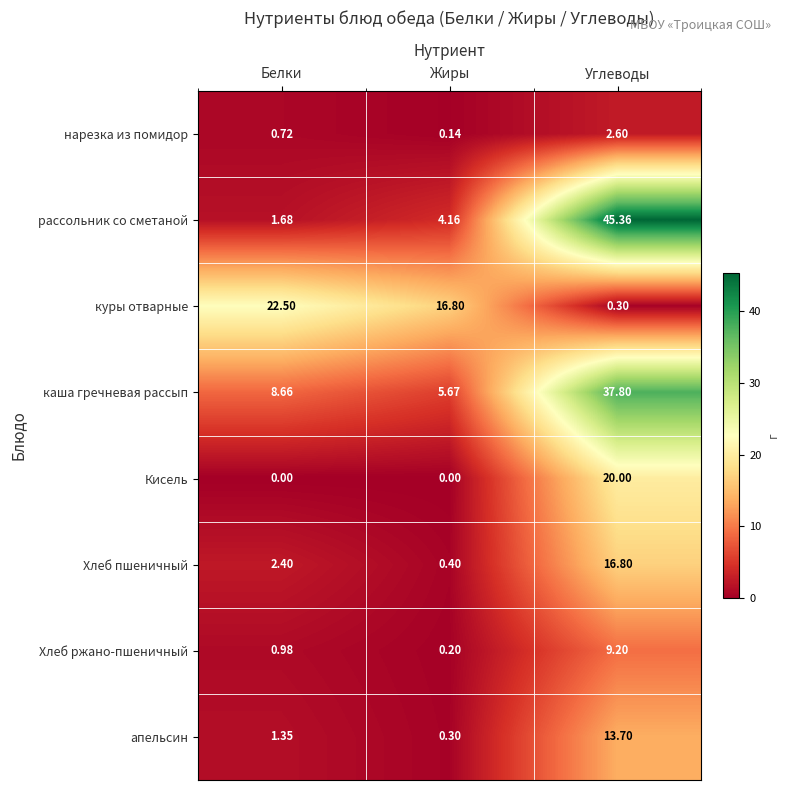

Which series changed the most between Белки and Жиры?

куры отварные